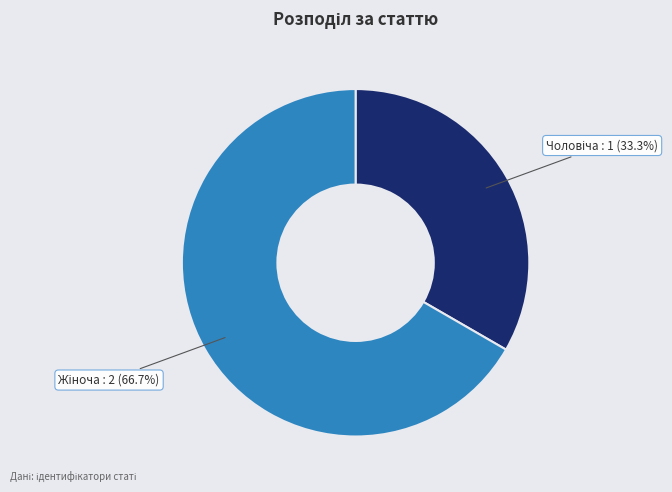

How many segments does this pie chart have?

2